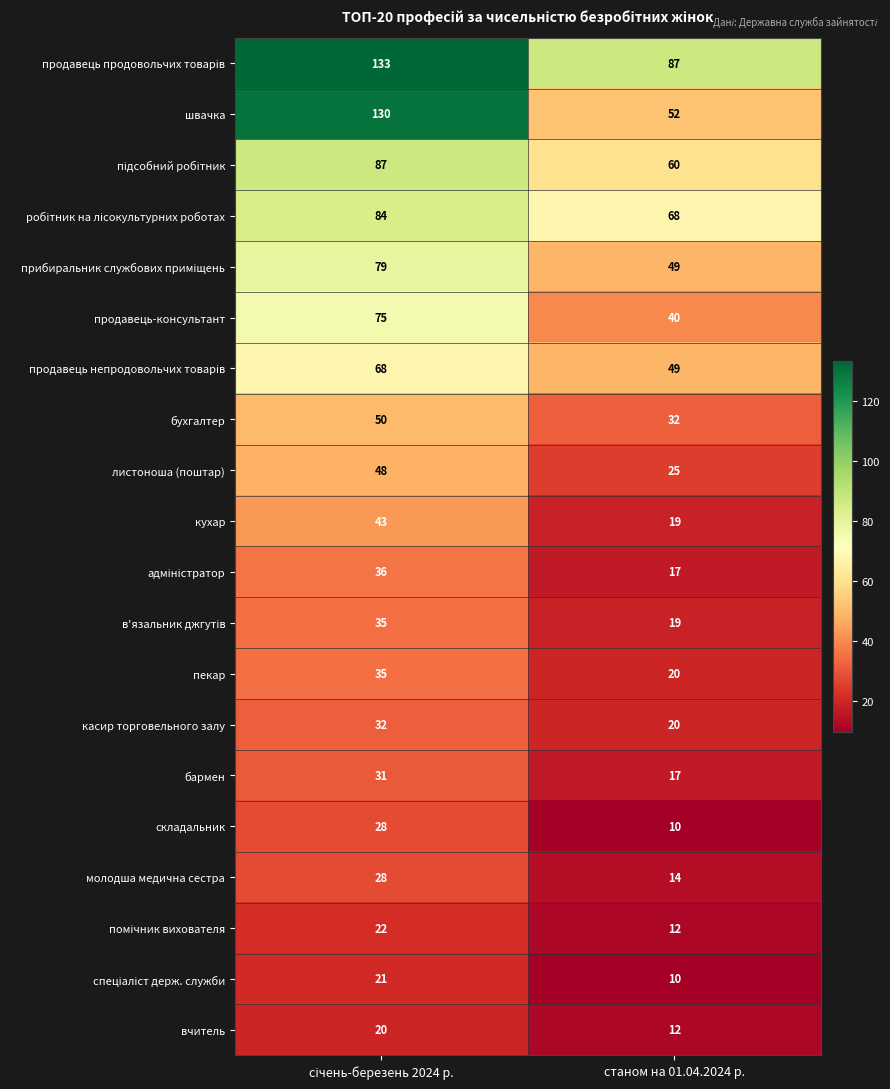

Which series has the largest range (max minus min)?

швачка